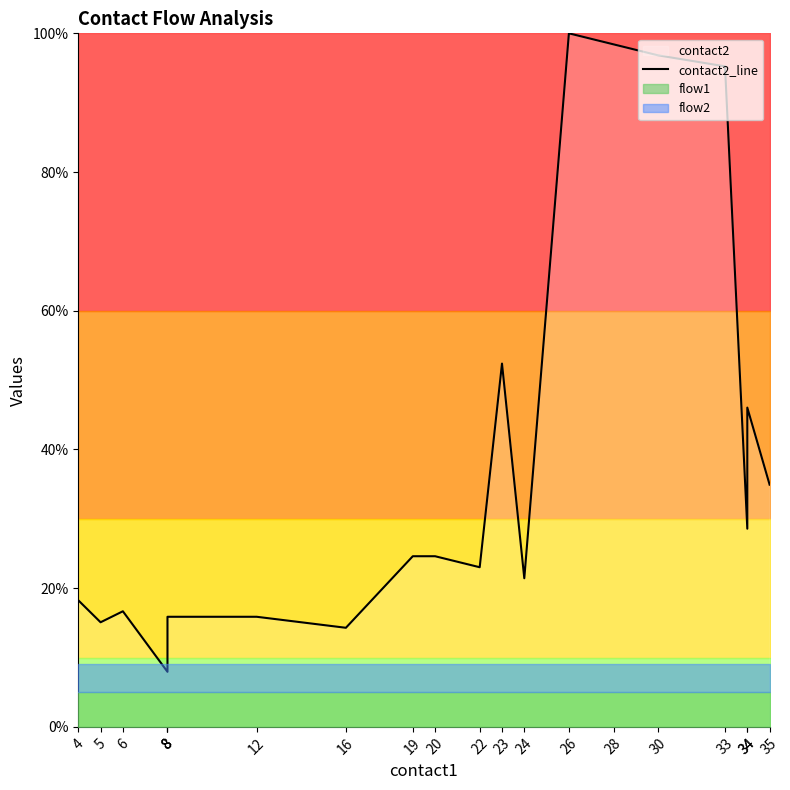

What is the smallest value displayed?

7.9